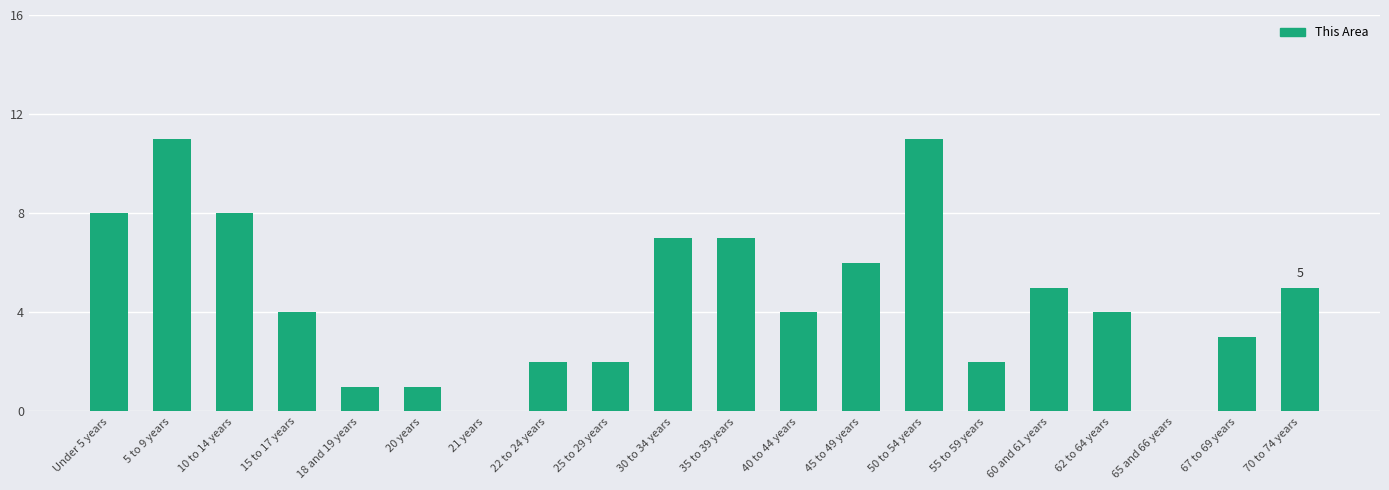

Are the bars horizontal?

No